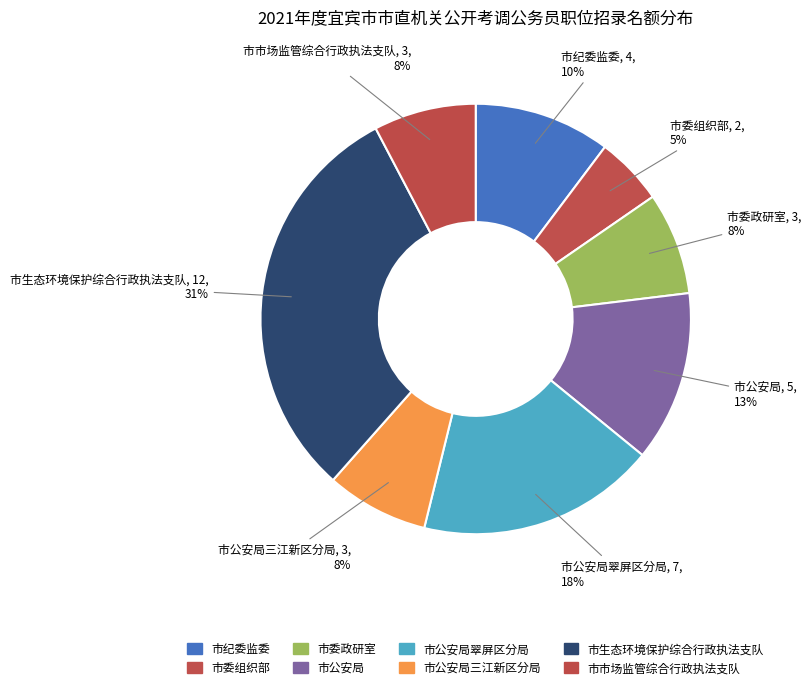

Count the number of slices in the pie.

8